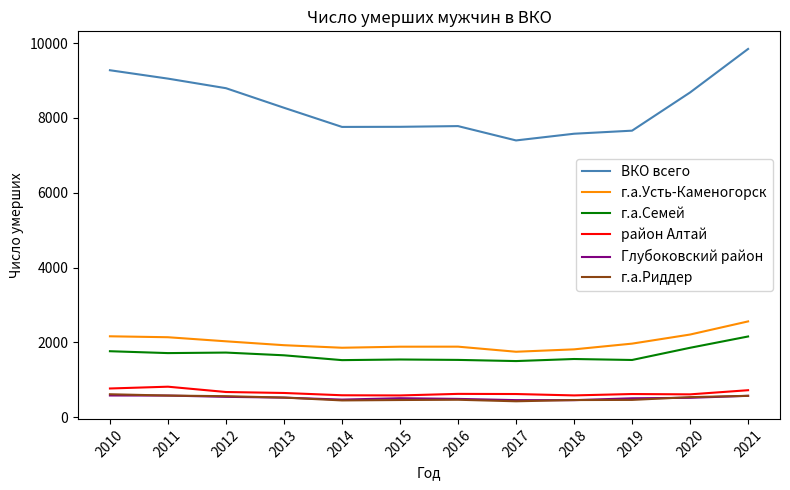

True or false: район Алтай and ВКО всего cross at least once.

False